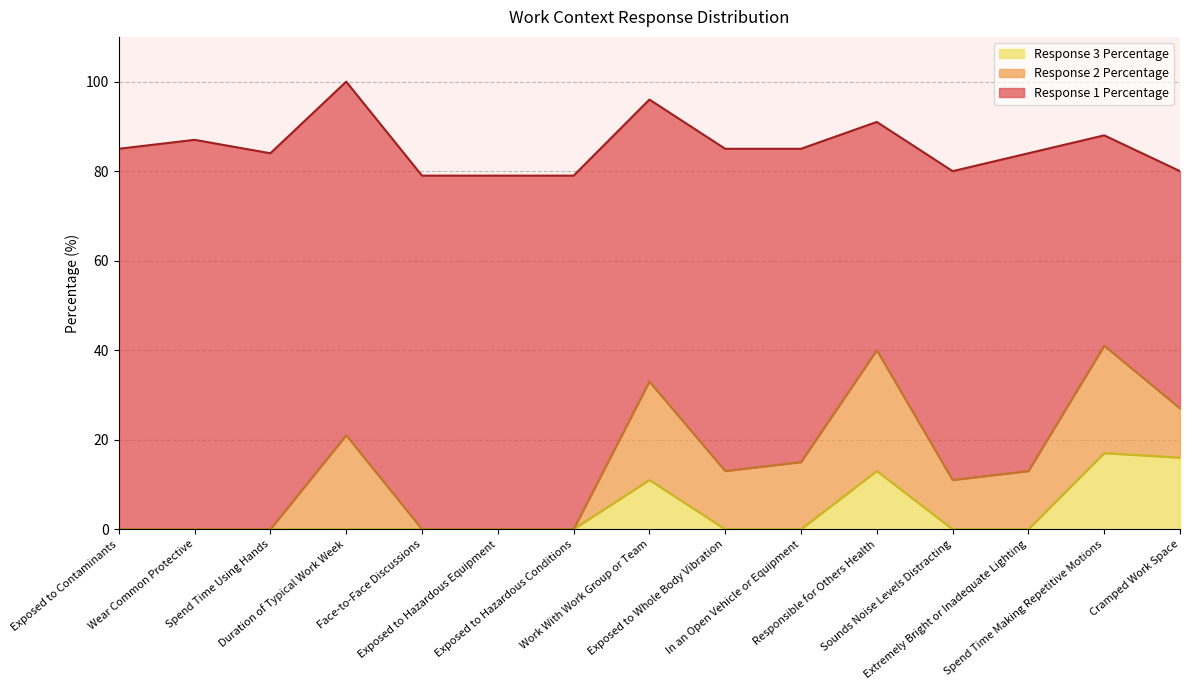

How many lines are shown in the chart?

3